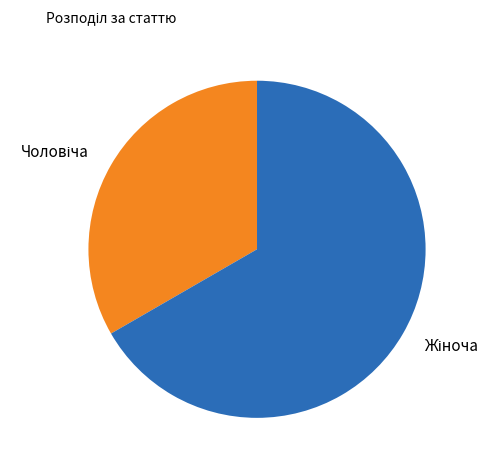

Does any single category account for the majority?

Yes